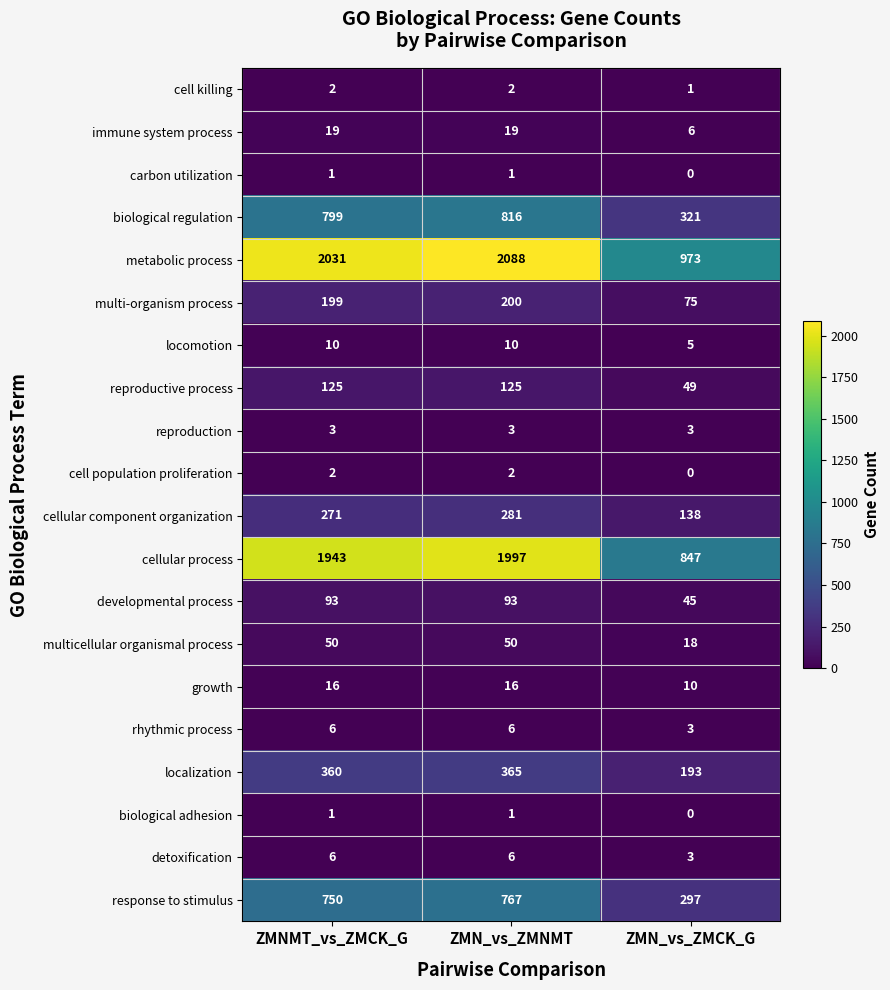

At which category does the chart reach its minimum across all series?

ZMN_vs_ZMCK_G